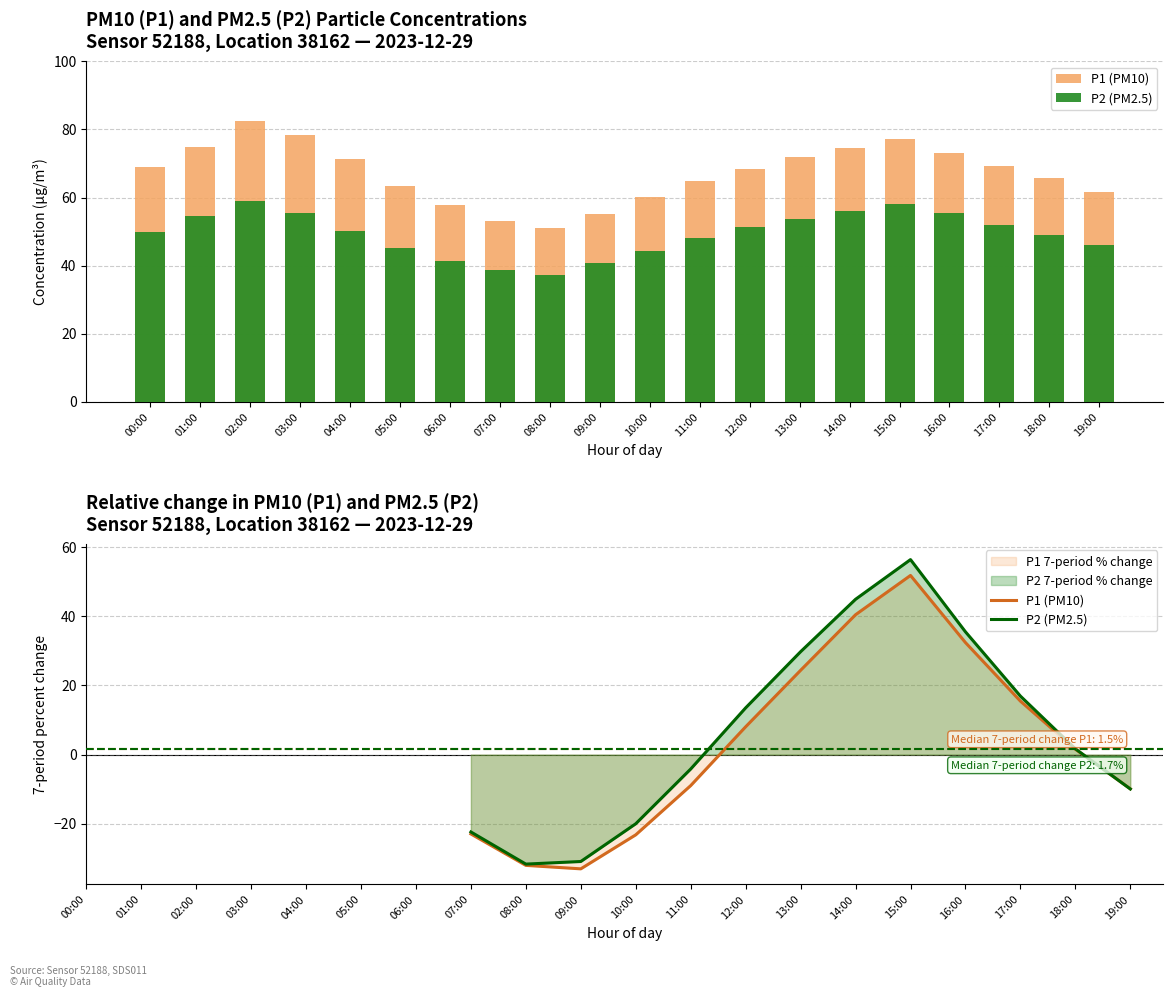

Reading right to left, extract all data points from this chart.

P1 (PM10): -9.9	1.5	15.5	32.4	51.9	40.5	24.4	8.0	-9.0	-23.2	-33.1	-32.1	-23.0
P2 (PM2.5): -10.0	1.7	16.9	35.5	56.5	45.0	29.8	13.5	-4.2	-20.0	-31.0	-31.7	-22.4